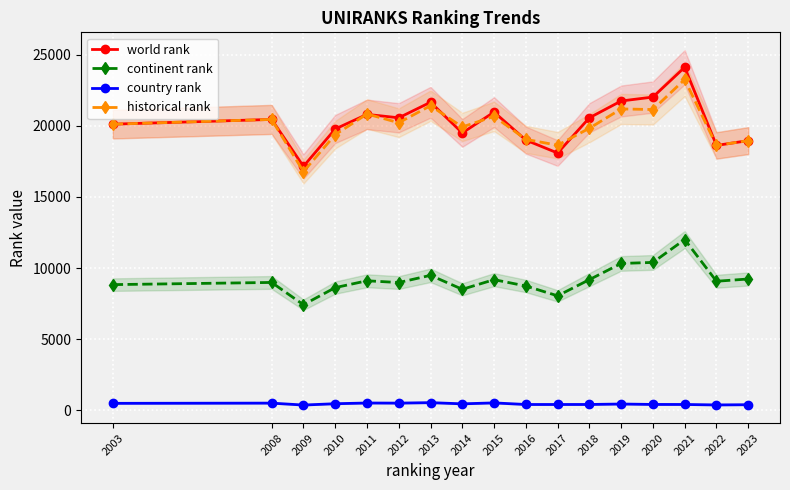

True or false: country rank and historical rank intersect in this chart.

False